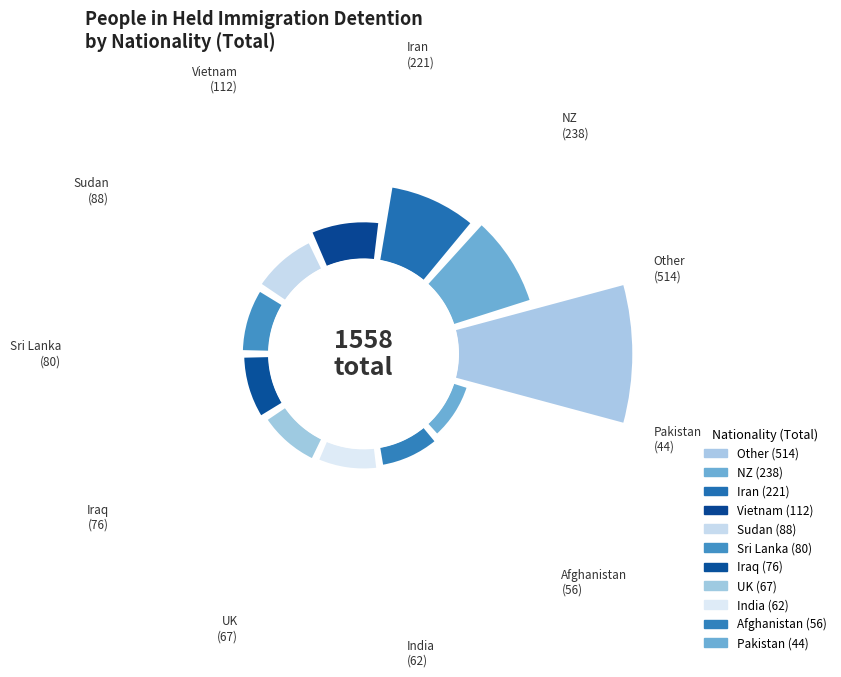

What portion of the pie excludes Iraq?

95.1%